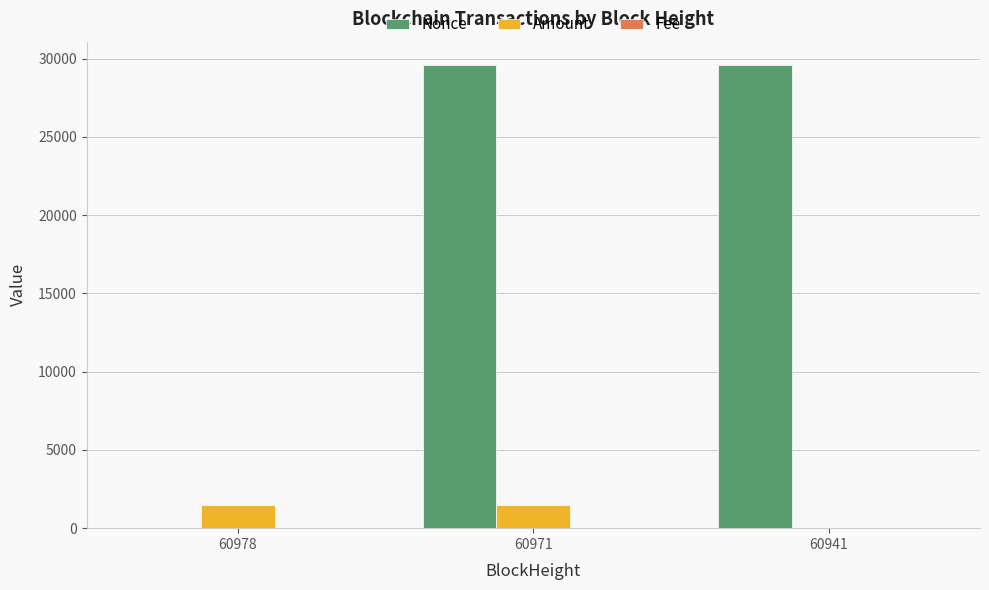

Which series changed the most between 60978 and 60941?

Nonce